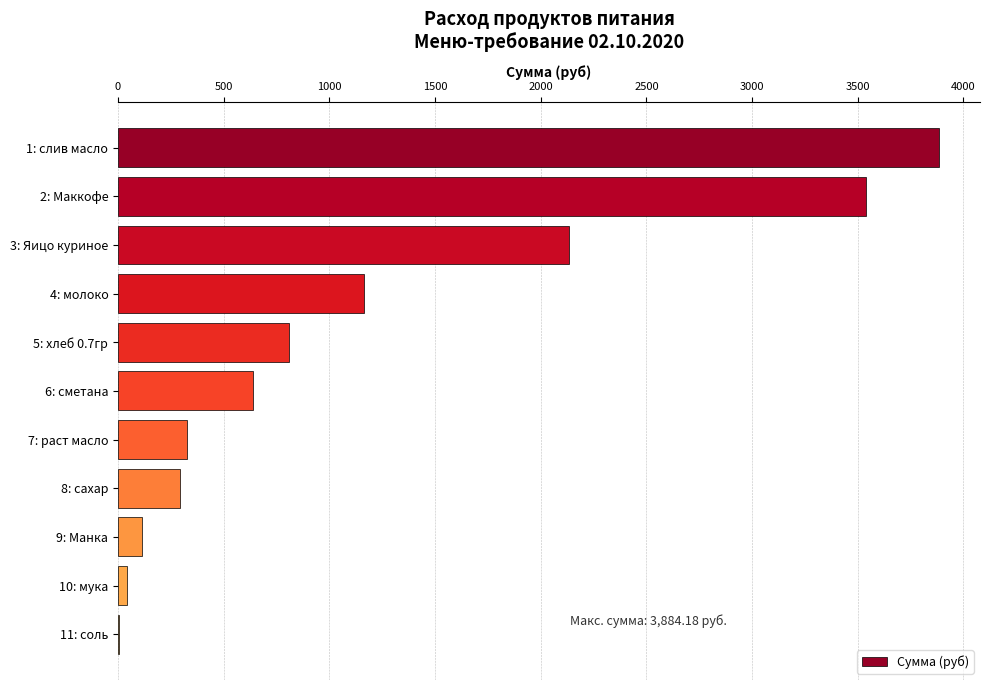

What is the sum of all values?

12948.9